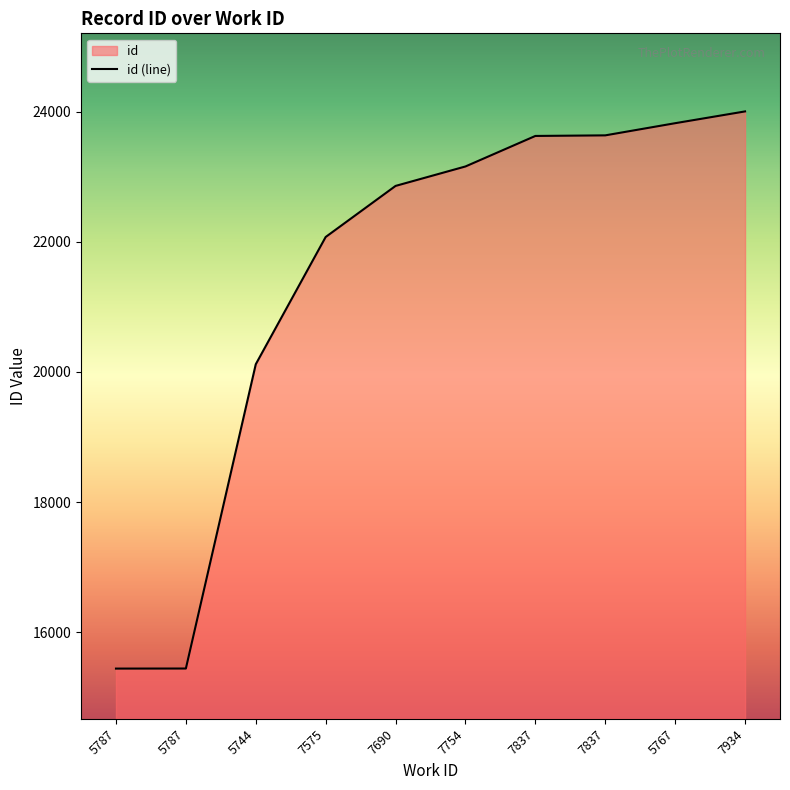

What is the value of the 1st point from the left?

15441